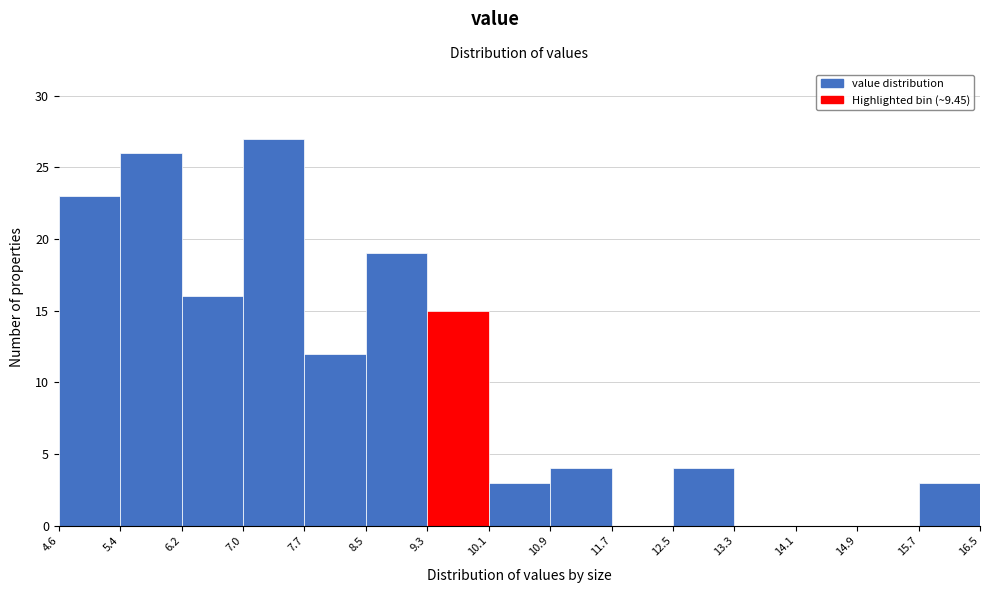

Reading left to right, list every bar in this chart as the range it spans on the x-axis followed by its height. The values are not printed on the chart, so give them approximately, as read against the axis.

4.6 to 5.4: 23
5.4 to 6.2: 26
6.2 to 7.0: 16
7.0 to 7.7: 27
7.7 to 8.5: 12
8.5 to 9.3: 19
9.3 to 10.1: 15
10.1 to 10.9: 3
10.9 to 11.7: 4
11.7 to 12.5: 0
12.5 to 13.3: 4
13.3 to 14.1: 0
14.1 to 14.9: 0
14.9 to 15.7: 0
15.7 to 16.5: 3